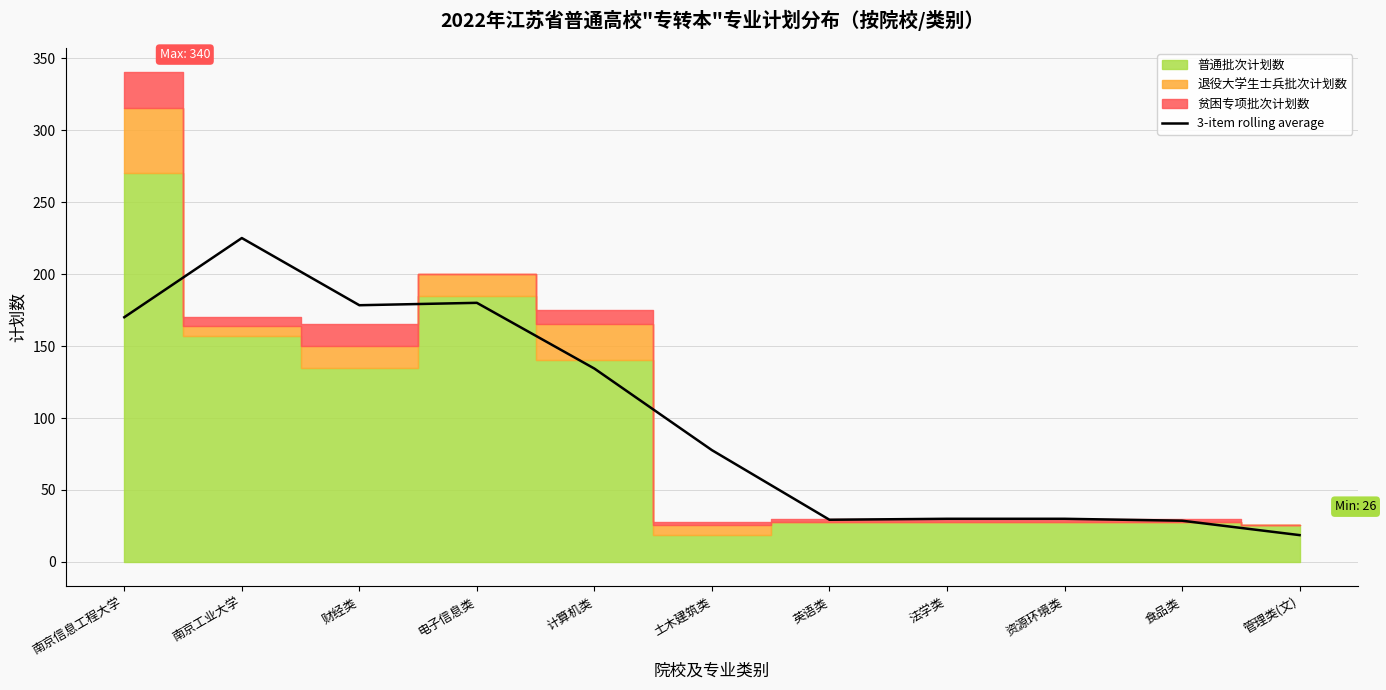

Is it true that the value at 法学类 is 30.0?

True